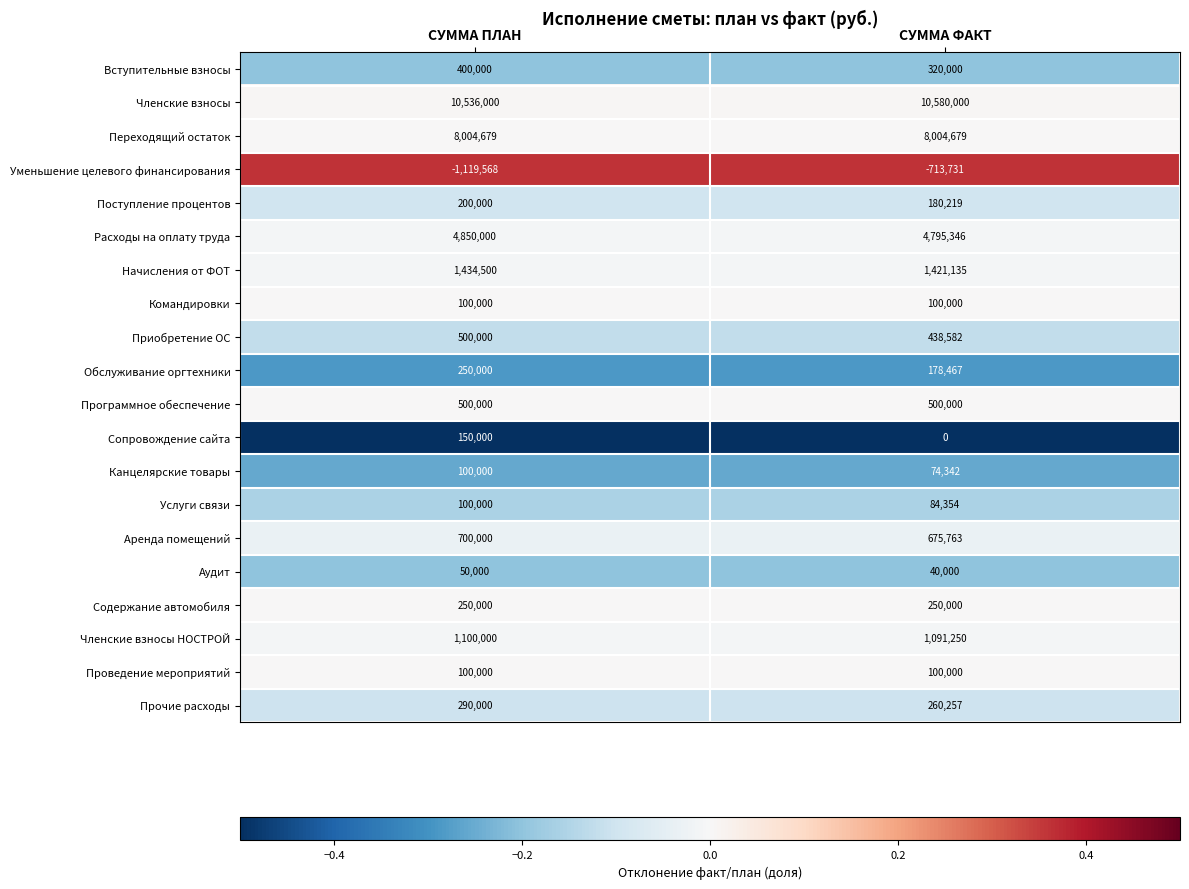

The value of Членские взносы НОСТРОЙ at СУММА ФАКТ is 1091250. True or false?

True